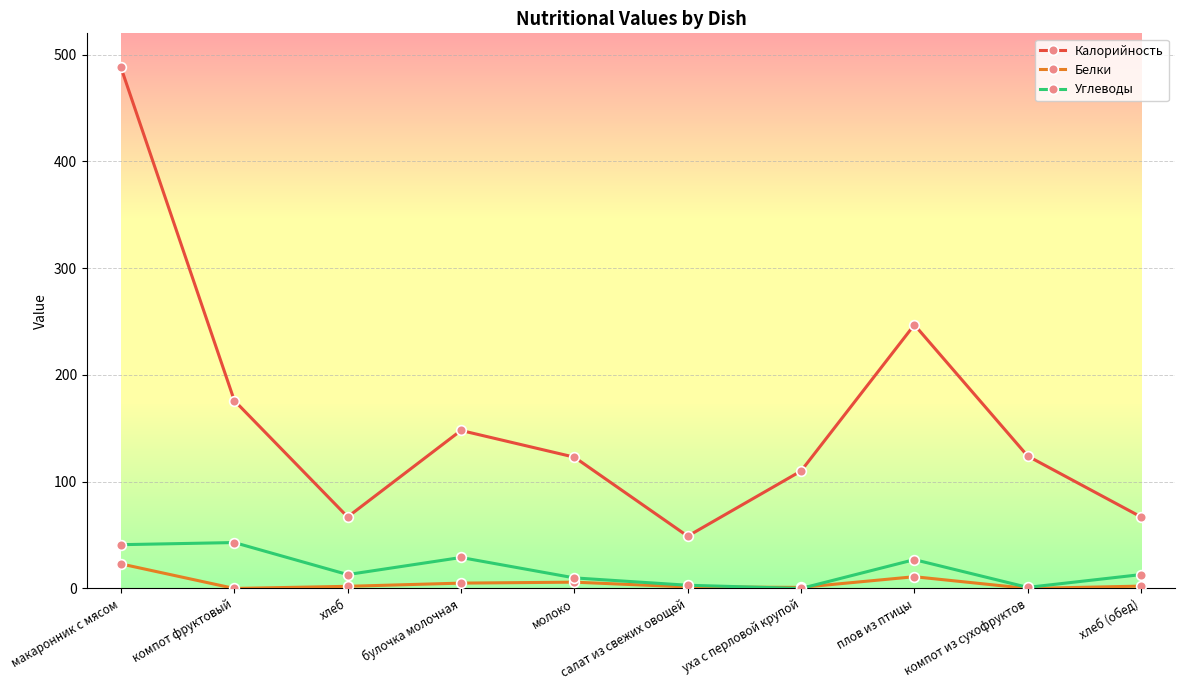

Which category has the highest value across all series?

макаронник с мясом